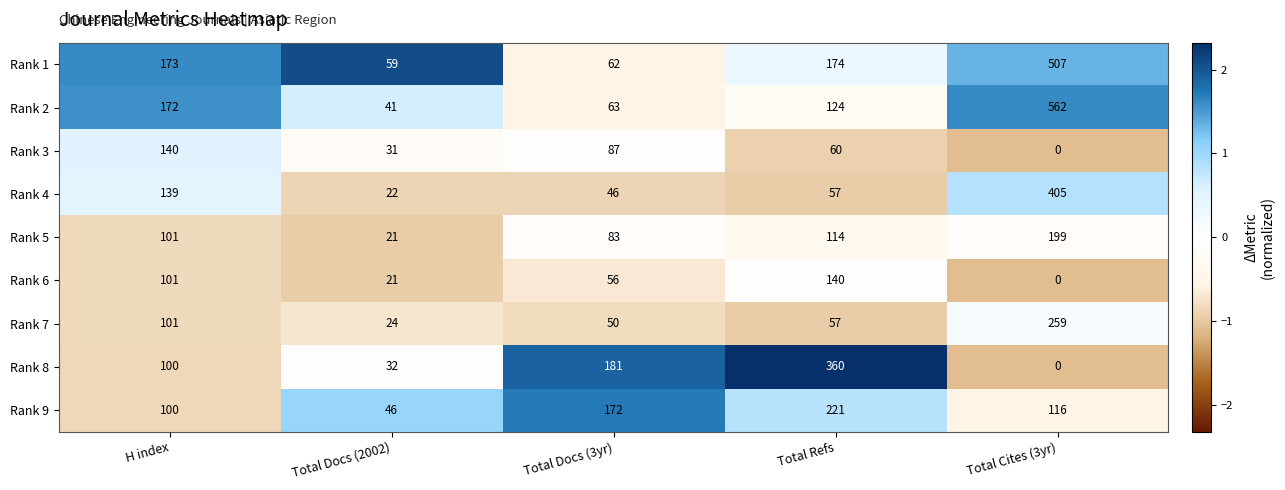

Which series has the largest total across all categories?

Rank 1